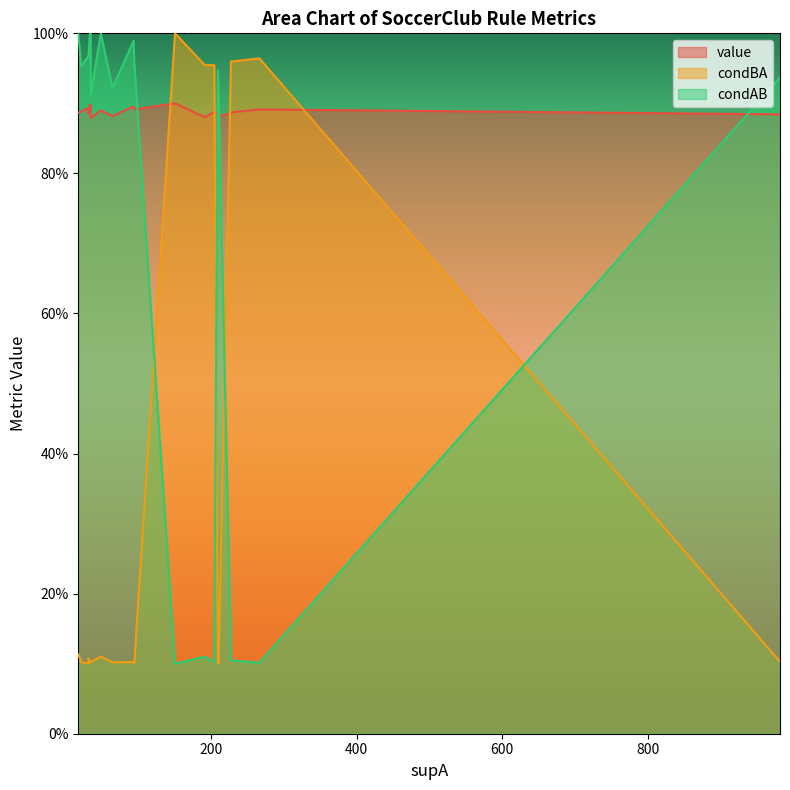

What is the value of the condBA point at the 17th from the left?

0.1